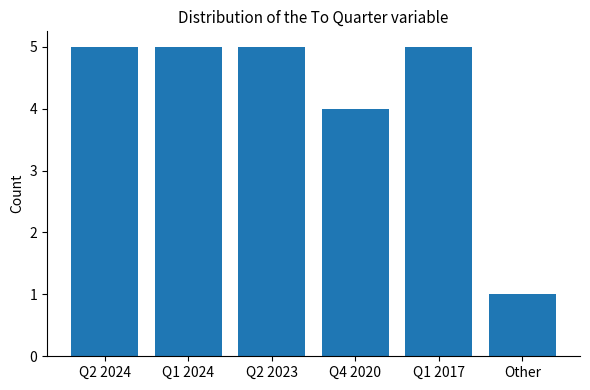

Count the number of data series in this chart.

1